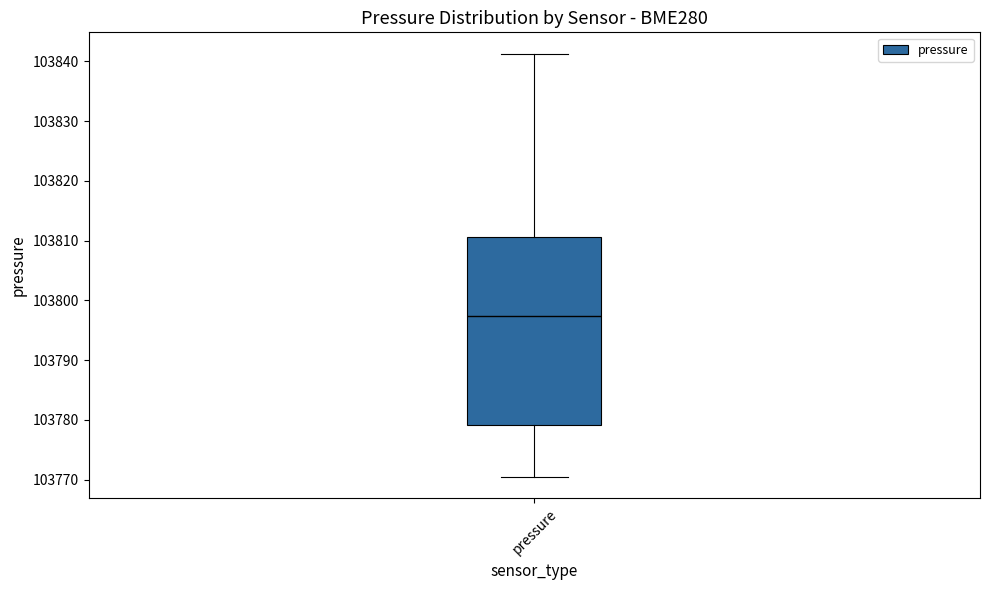

Where is the upper edge of the box for pressure on the y-axis? The values are not printed on the chart, so give them approximately, as read against the axis.

103811